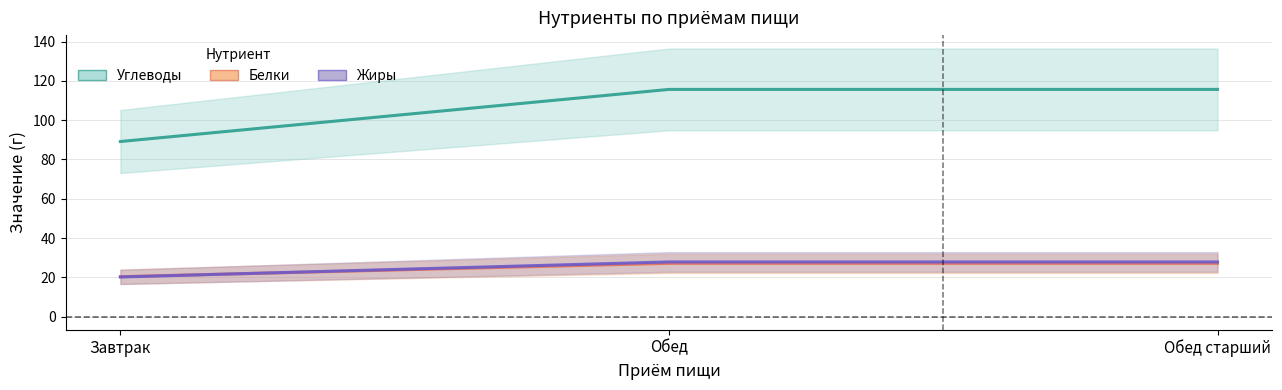

How many lines are shown in the chart?

3